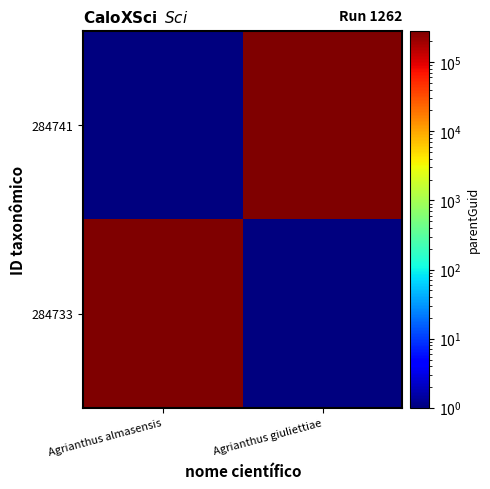

At which category is the sum across all series the highest?

Agrianthus almasensis